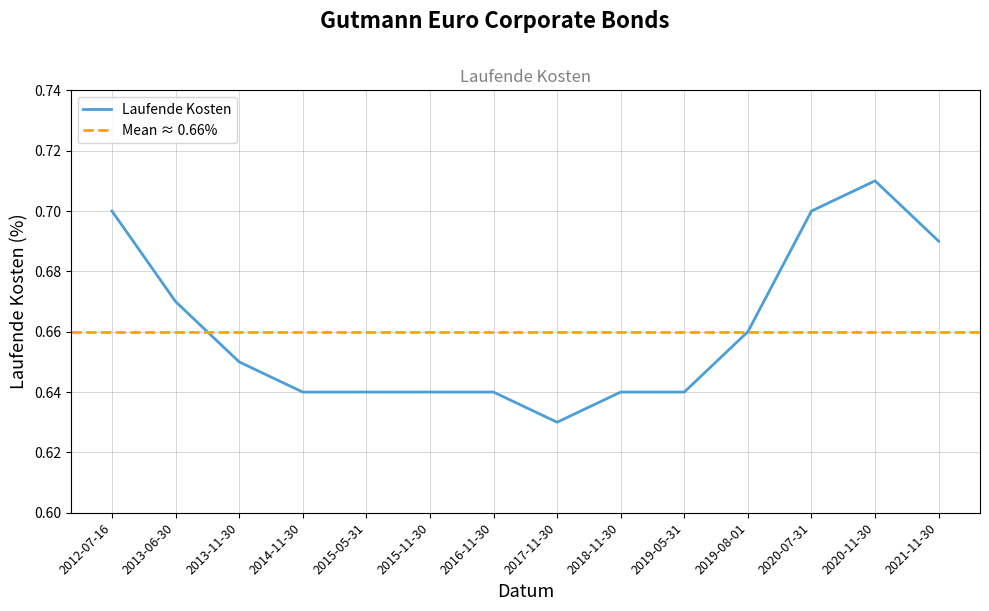

Is it true that the value at 2016-11-30 is 0.6?

True